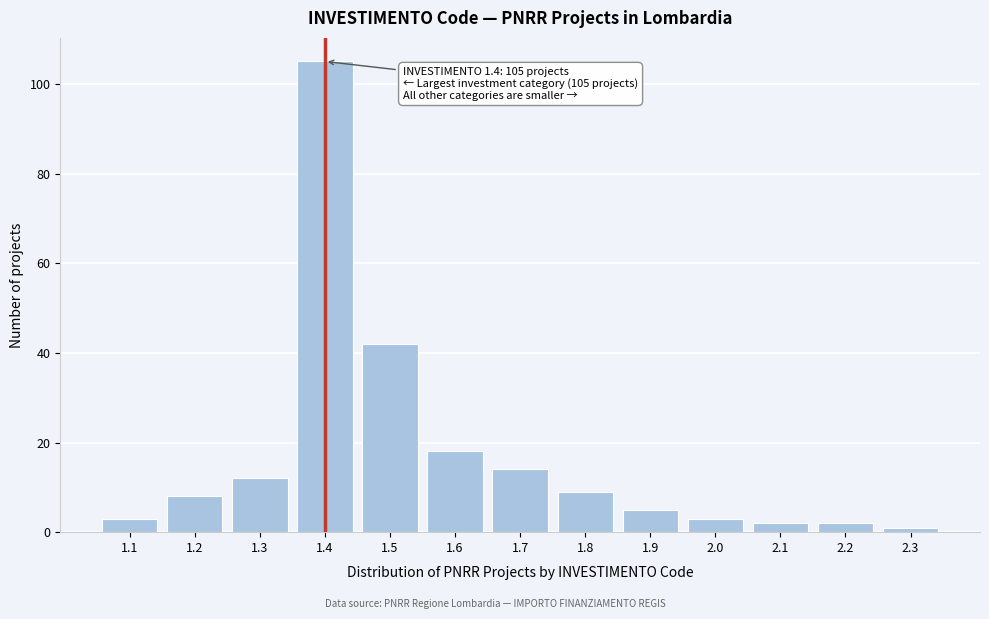

Reading left to right, transcribe all the data shown in this chart.

1.1=3	1.2=8	1.3=12	1.4=105	1.5=42	1.6=18	1.7=14	1.8=9	1.9=5	2.0=3	2.1=2	2.2=2	2.3=1